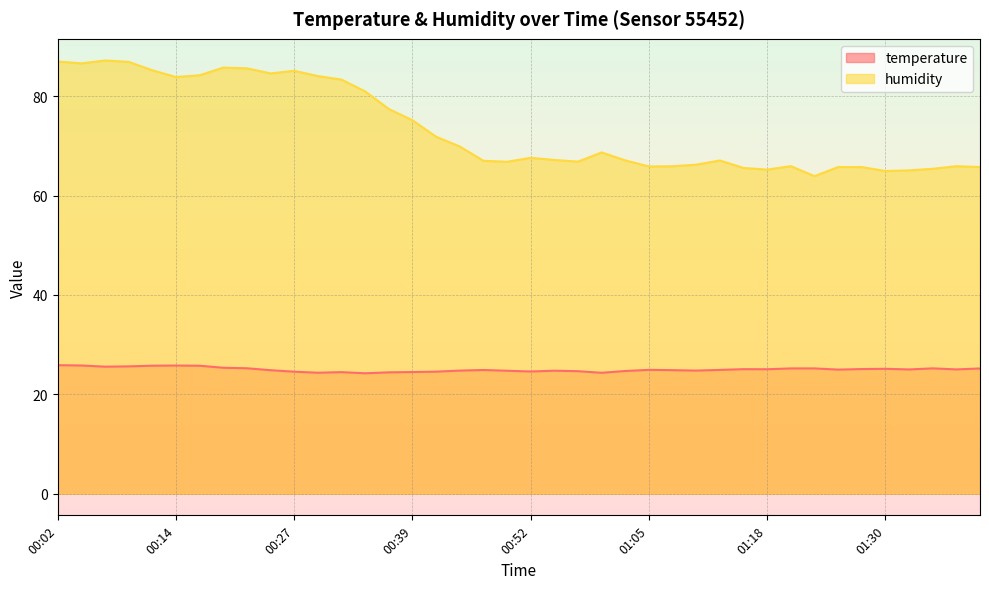

What is the label of the 40th point from the right?

00:02